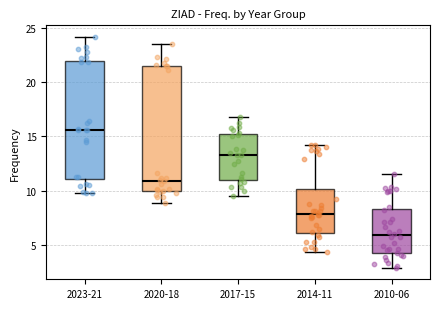

Reading left to right, read every box against the y-axis: the position of its median line, the range the box covers, and the ends of its whiskers. The values are not printed on the chart, so give them approximately, as read against the axis.

2023-21: median 15.5, box 11.0 to 22.0, whiskers 10.0 to 24.0
2020-18: median 11.0, box 10.0 to 21.5, whiskers 9.0 to 23.5
2017-15: median 13.5, box 11.0 to 15.0, whiskers 9.5 to 17.0
2014-11: median 8.0, box 6.0 to 10.0, whiskers 4.5 to 14.0
2010-06: median 6.0, box 4.0 to 8.5, whiskers 3.0 to 11.5